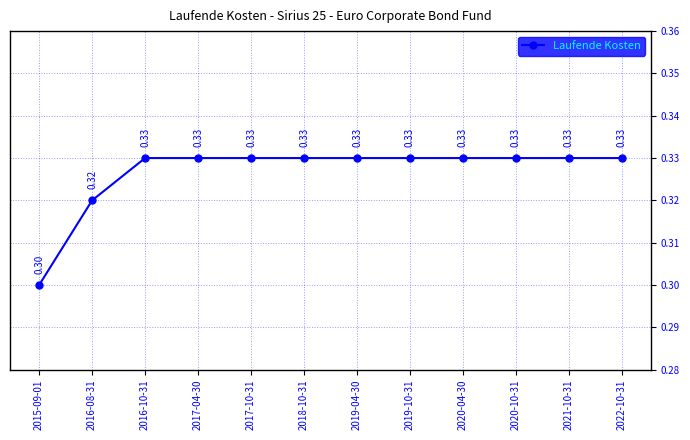

The chart shows a value of 0.3 at 2020-10-31. True or false?

True